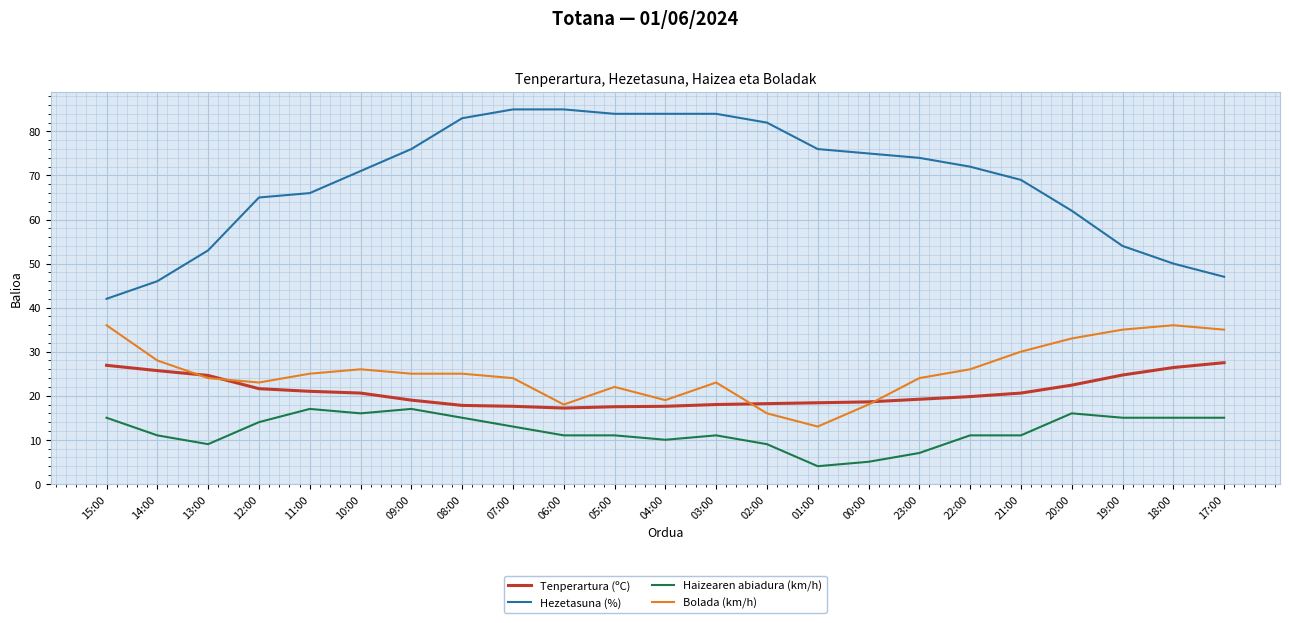

True or false: Hezetasuna (%) and Tenperartura (ºC) intersect in this chart.

False